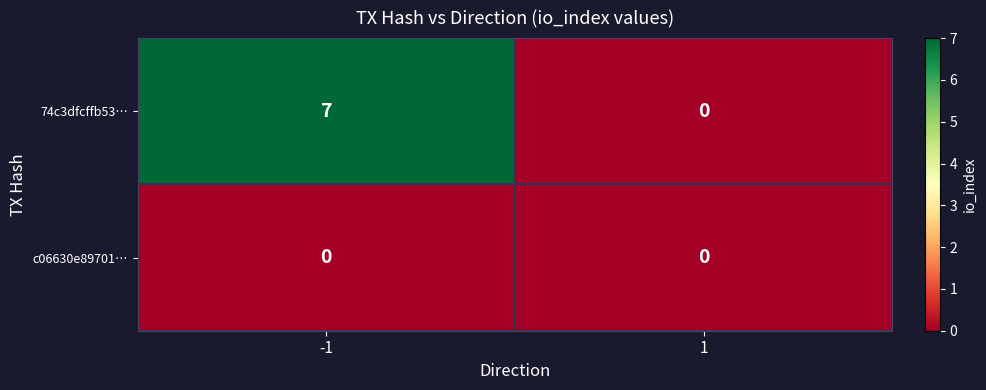

True or false: 74c3dfcffb53… has a value of 7 at -1.

True